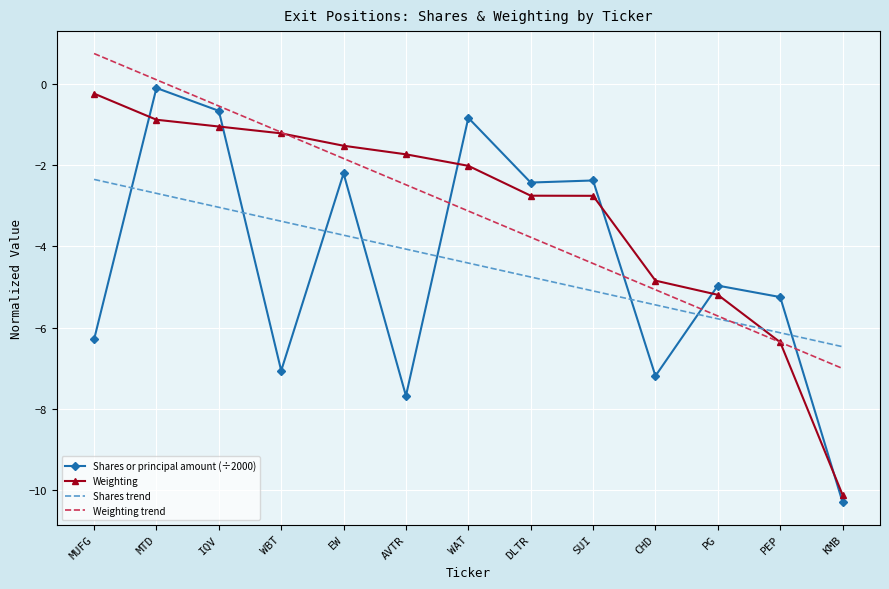

Which series ends up on top after the final intersection of Shares or principal amount (÷2000) and Weighting?

Weighting